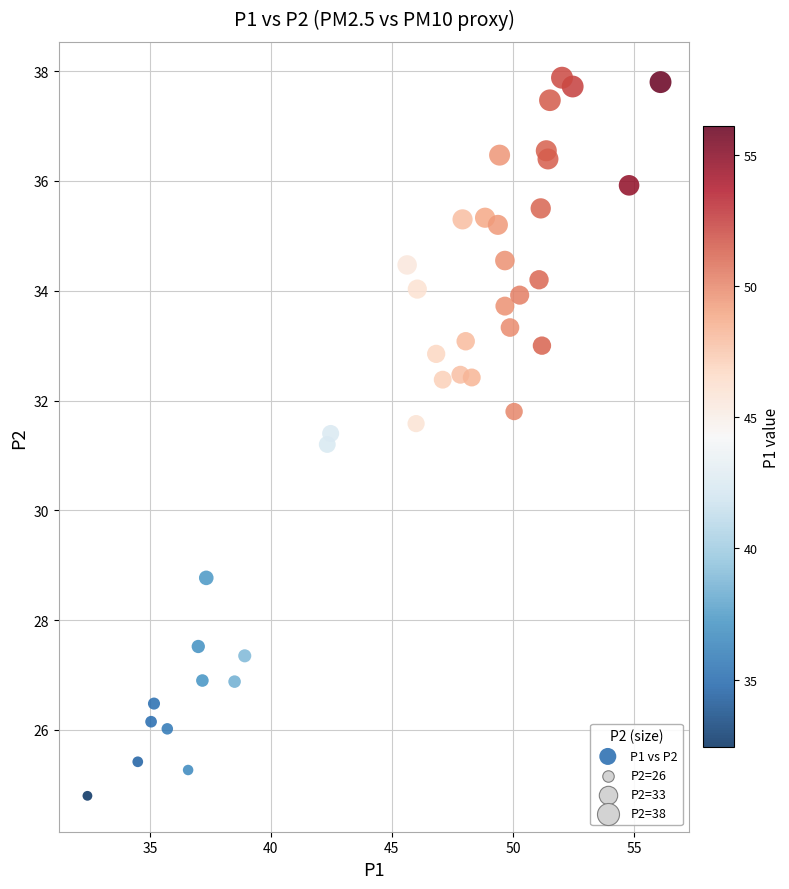

What is the range of Y values (max minus min)?

13.1